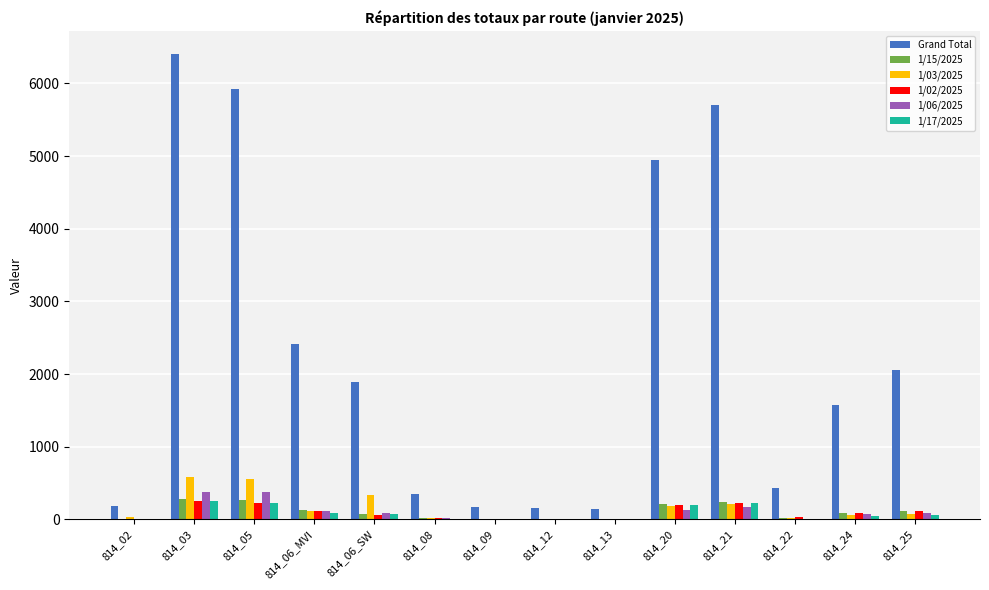

Read the 1/15/2025 value at 814_21, to the nearest 5.

245